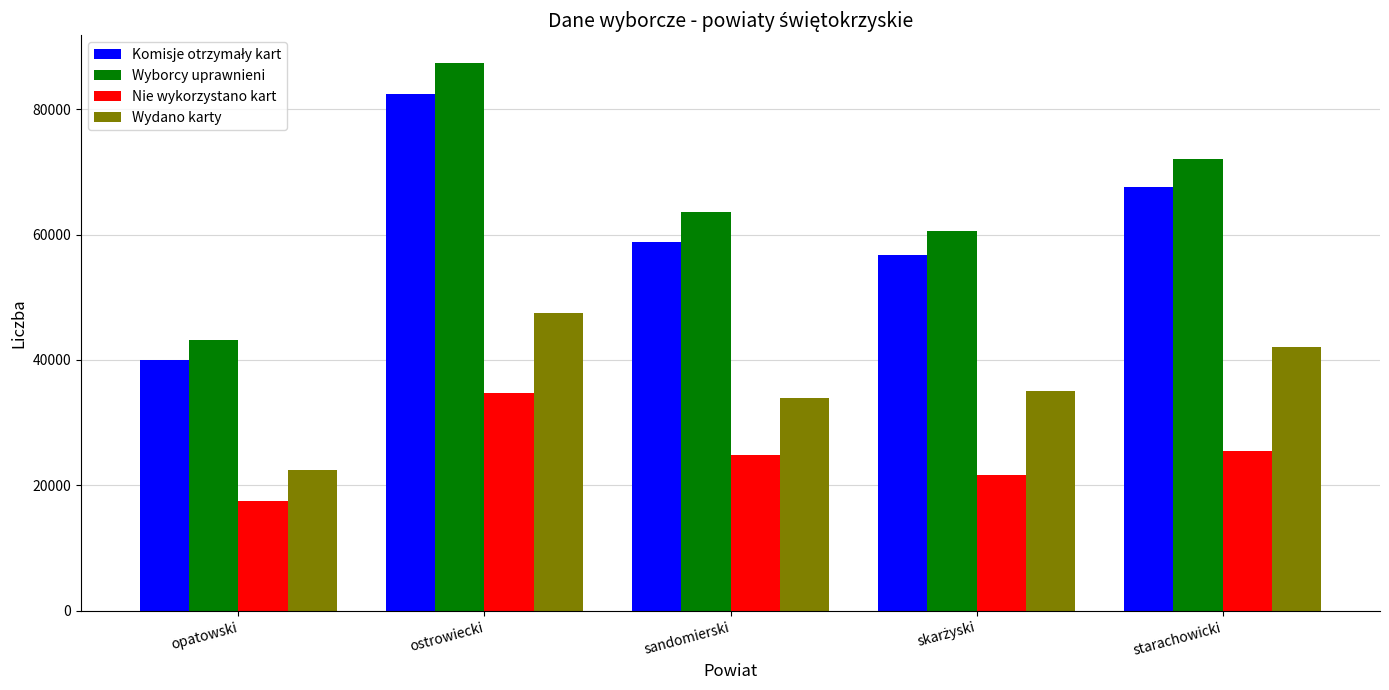

At which category is the sum across all series the highest?

ostrowiecki